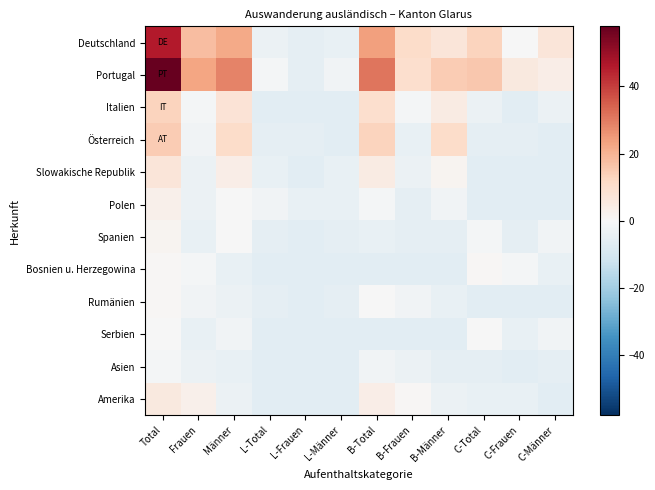

Which category has the lowest value across all series?

L-Total